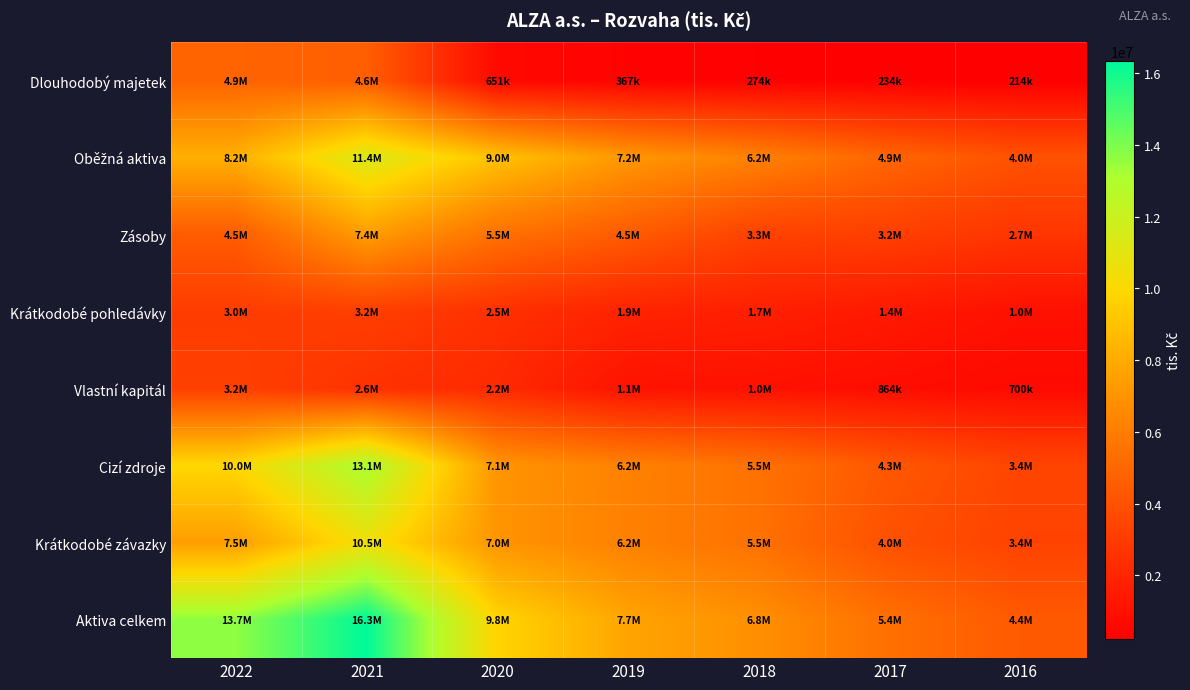

Which has a higher value, 2016 or 2019?

2019